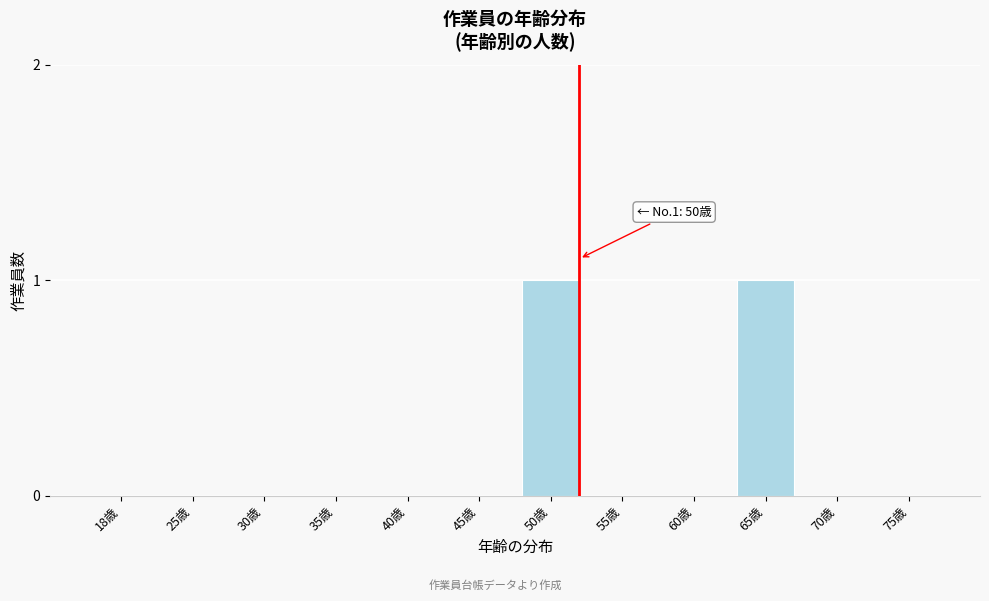

Reading left to right, extract all data points from this chart.

18歳=0	25歳=0	30歳=0	35歳=0	40歳=0	45歳=0	50歳=1	55歳=0	60歳=0	65歳=1	70歳=0	75歳=0